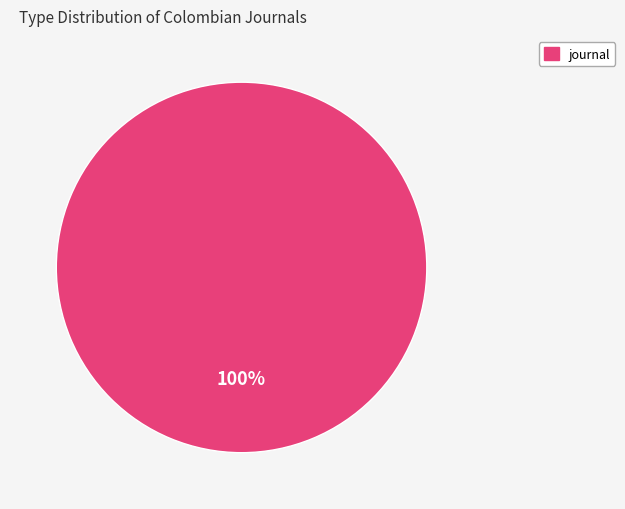

Is there any slice that represents more than half of the pie?

Yes